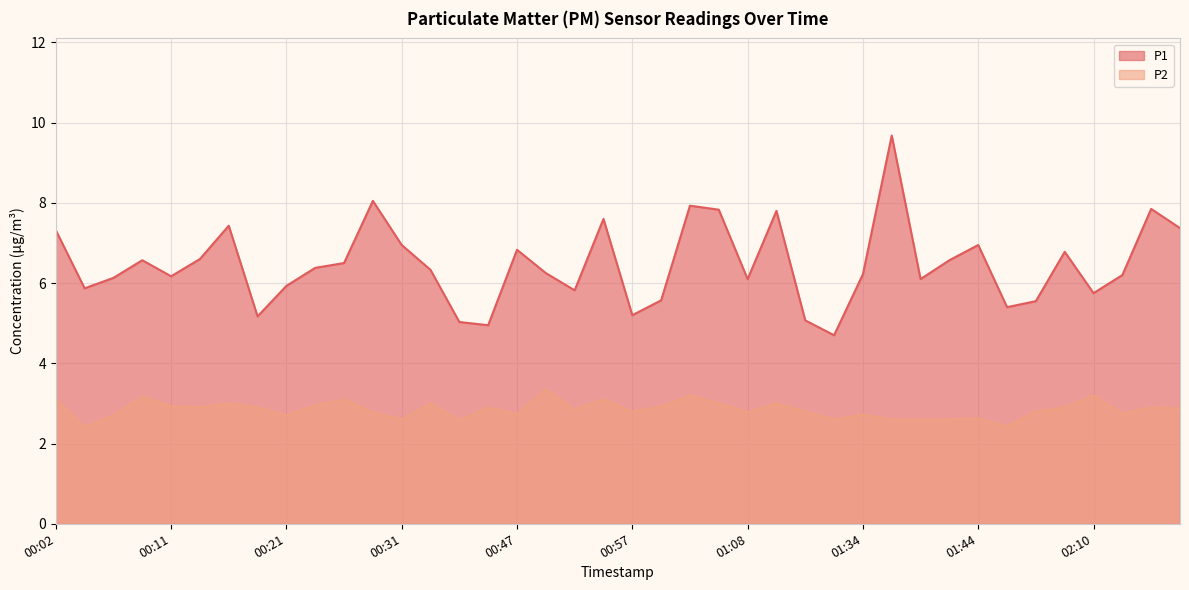

Rank the categories by P2 value from lowest to highest.

00:04, 01:47, 00:42, 00:31, 01:31, 01:37, 01:39, 01:42, 01:44, 00:06, 00:21, 01:34, 00:47, 02:12, 00:28, 01:08, 00:57, 01:29, 01:55, 00:52, 02:17, 00:14, 00:19, 00:45, 02:07, 02:15, 01:00, 00:11, 00:23, 00:16, 00:33, 01:04, 01:15, 00:02, 00:26, 00:55, 00:09, 01:02, 02:10, 00:50